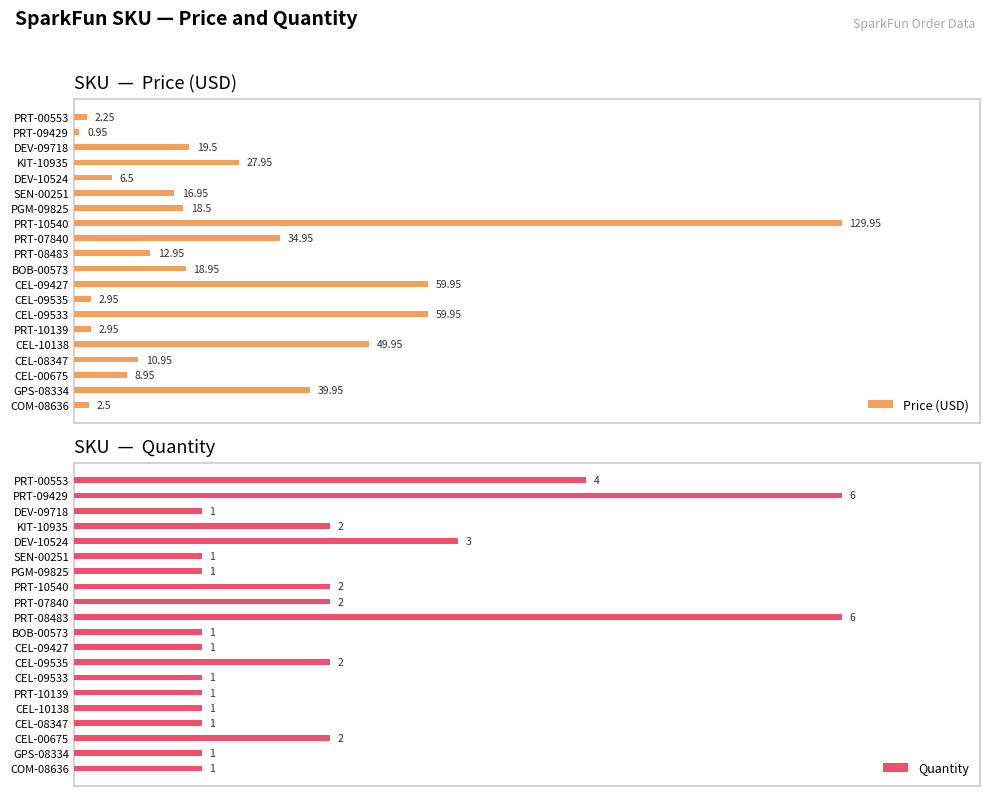

How many bars are there in total?

40